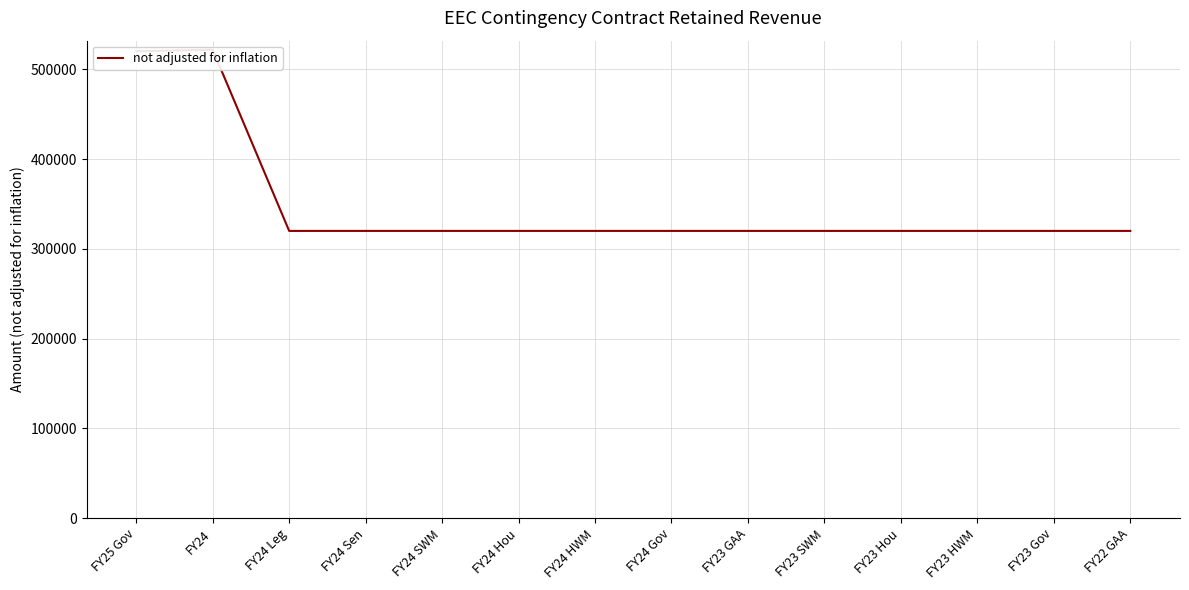

What is the difference between the maximum and minimum values?

201733